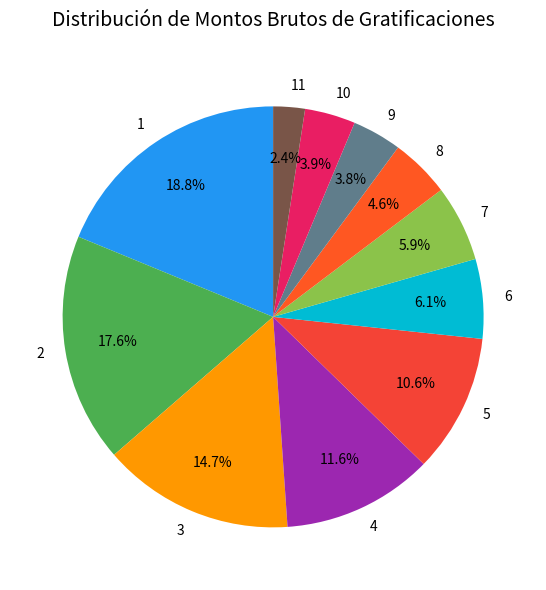

Is 4 the majority of the pie?

No